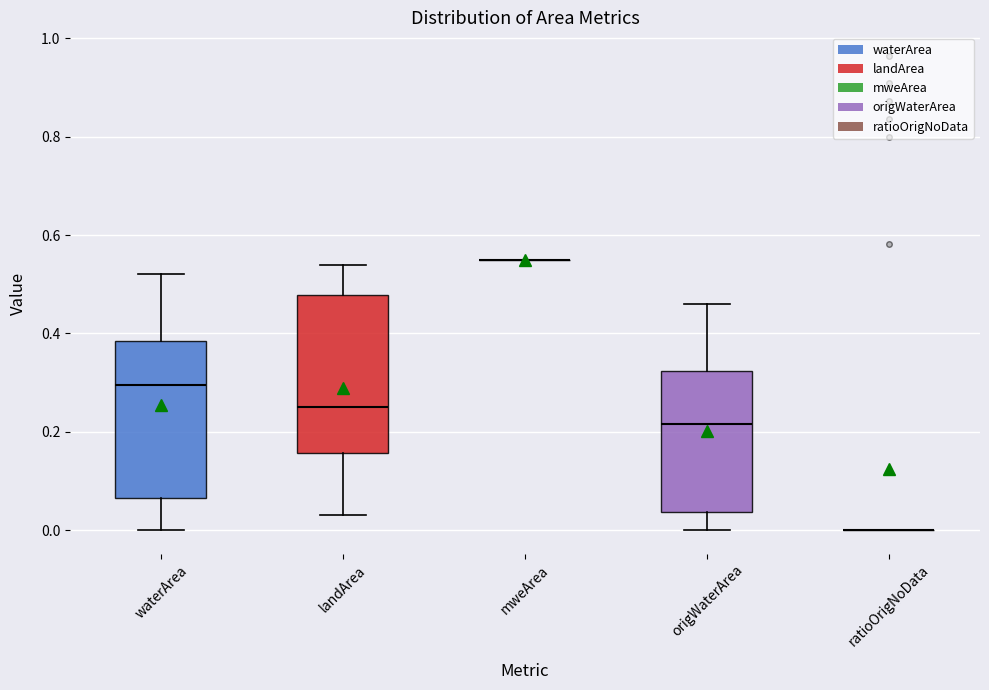

Reading left to right, read every box against the y-axis: the position of its median line, the range the box covers, and the ends of its whiskers. The values are not printed on the chart, so give them approximately, as read against the axis.

waterArea: median 0.30, box 0.06 to 0.38, whiskers 0.00 to 0.52
landArea: median 0.26, box 0.16 to 0.48, whiskers 0.04 to 0.54
mweArea: box collapsed to a line at 0.56, whiskers 0.56 to 0.56
origWaterArea: median 0.22, box 0.04 to 0.32, whiskers 0.00 to 0.46
ratioOrigNoData: box collapsed to a line at 0.00, whiskers 0.00 to 0.00